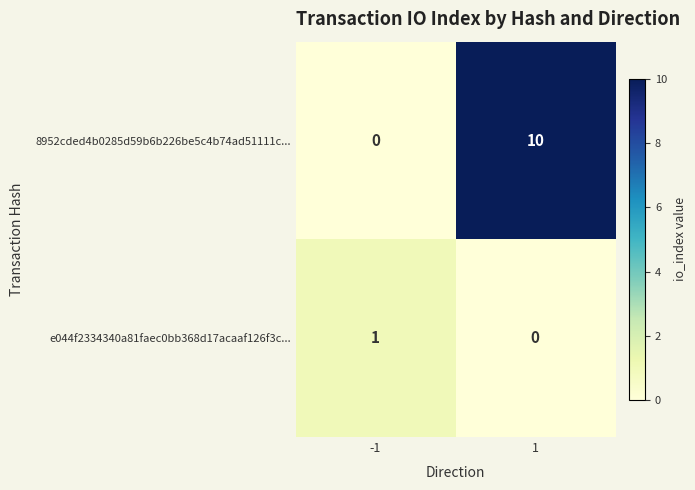

How many positive values does the e044f2334340a81faec0bb368d17acaaf126f3c... series have?

1